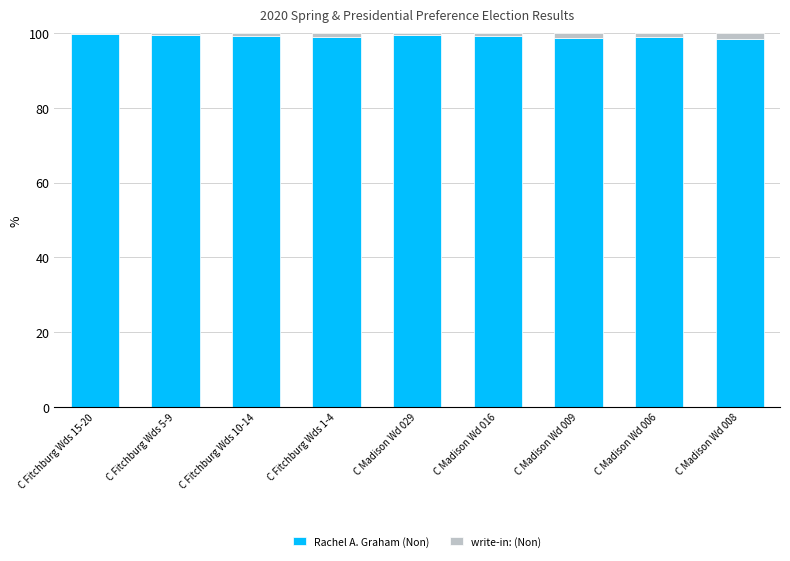

What is the total value across all series at C Madison Wd 008?

100.0